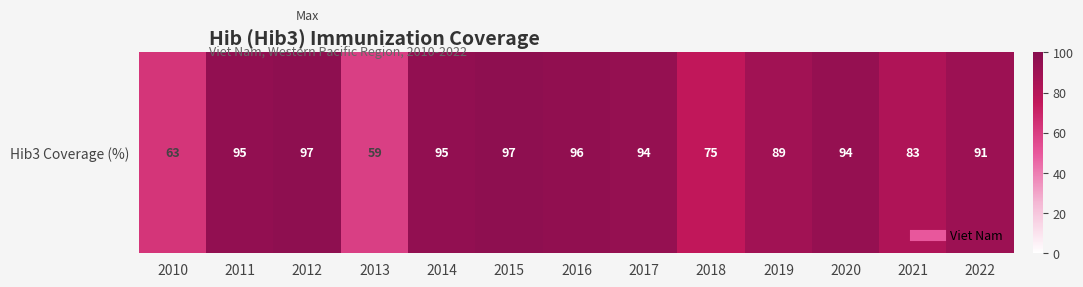

What is the change in value from 2019 to 2021?

-6